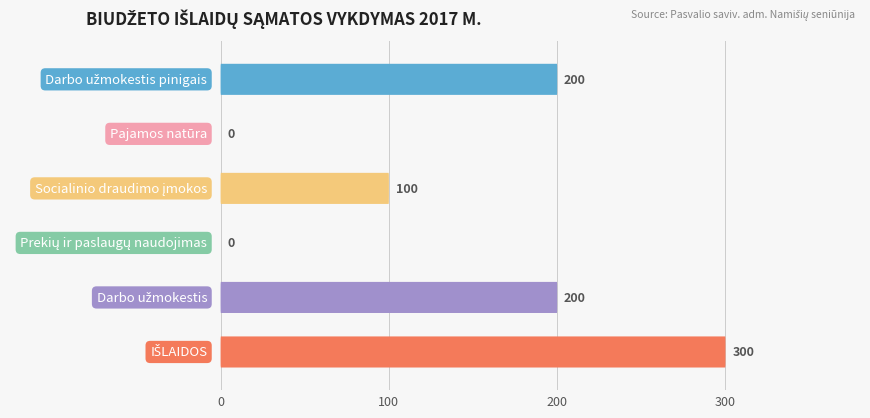

Does the chart contain stacked bars?

No